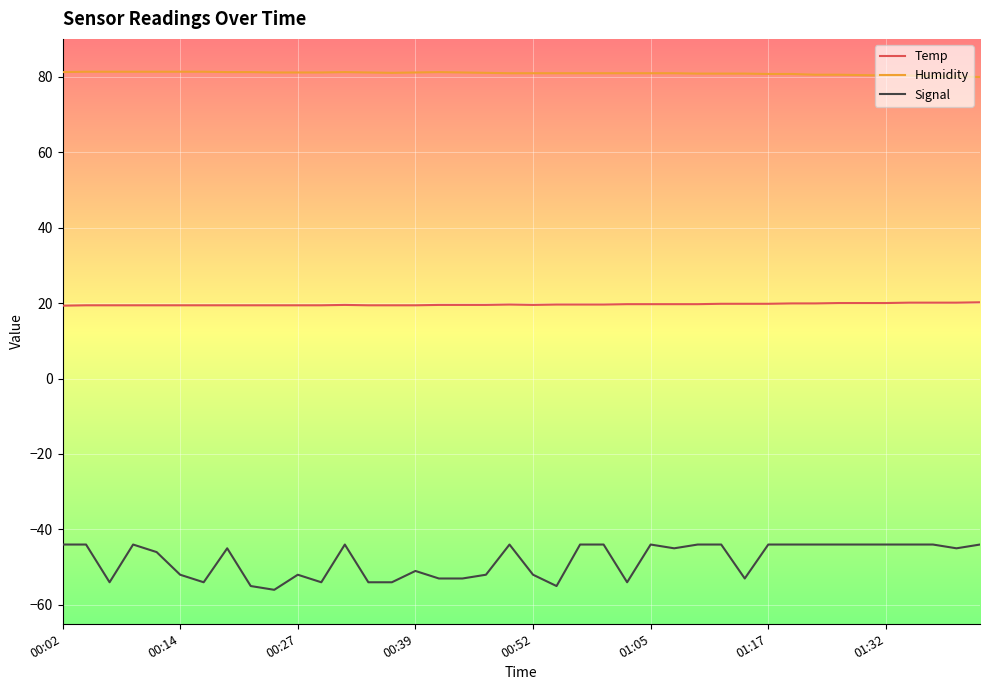

List the series in order of their peak value, highest first.

Humidity, Temp, Signal